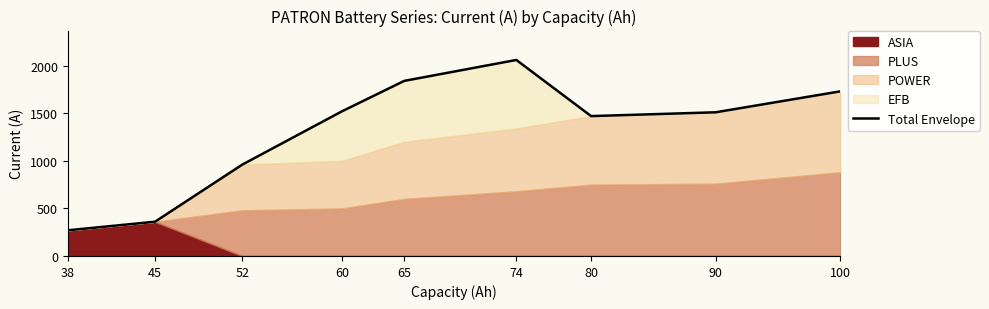

What is the ratio of the value at 90 to the value at 80?

1.0